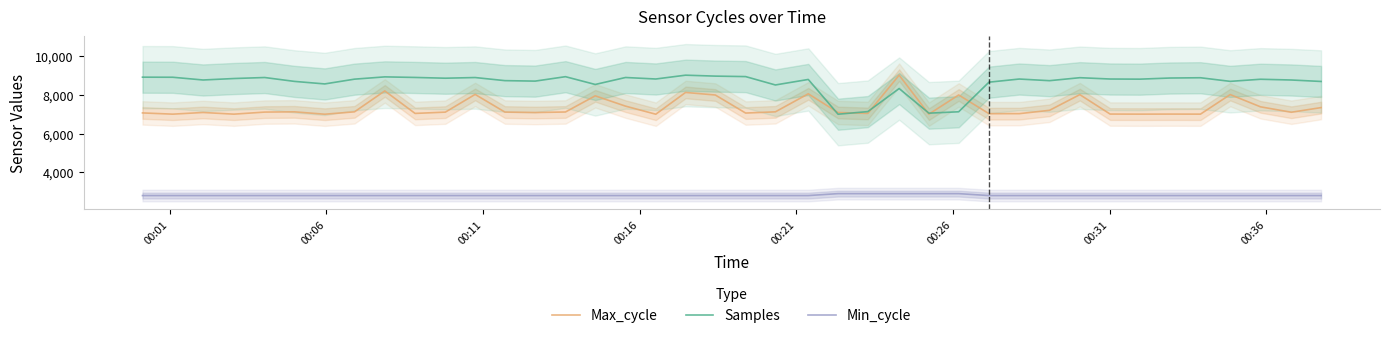

What is the maximum value for Max_cycle?

9024.0